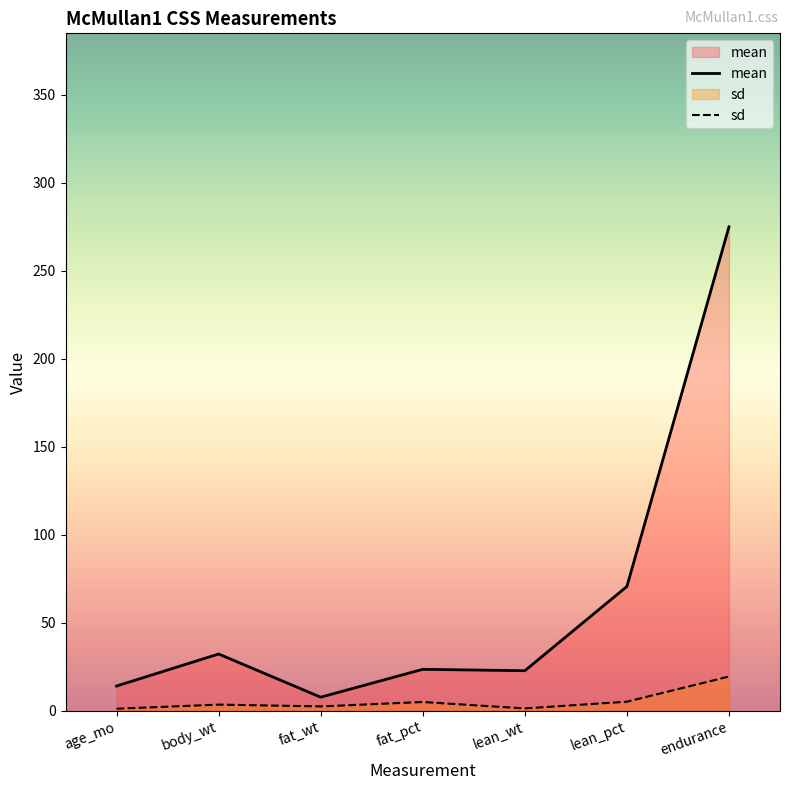

Which series has the largest total across all categories?

mean